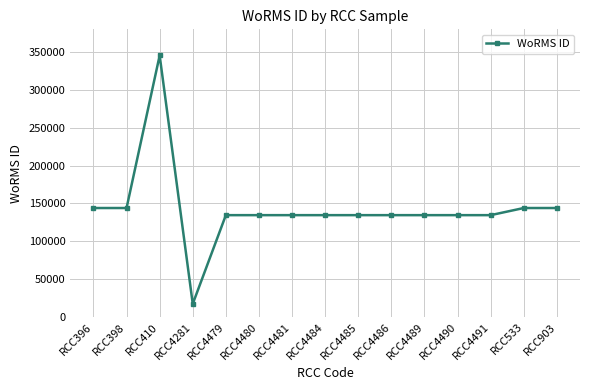

Where is the first local maximum?

RCC410